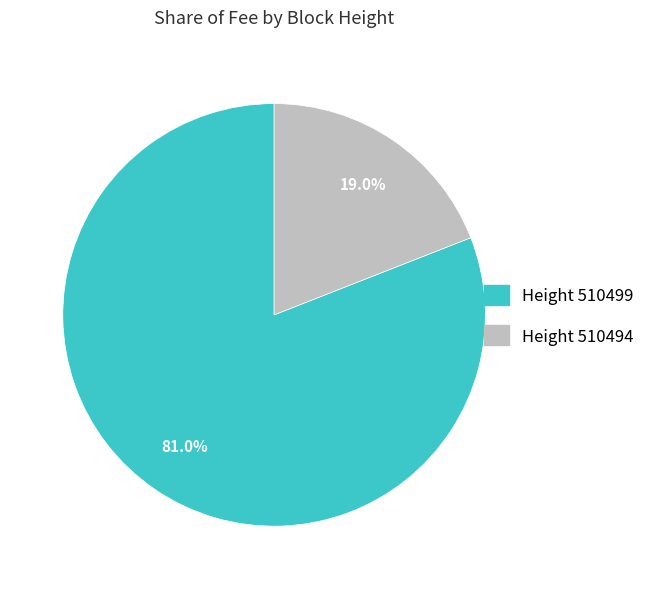

Between Height 510494 and Height 510499, which is larger?

Height 510499